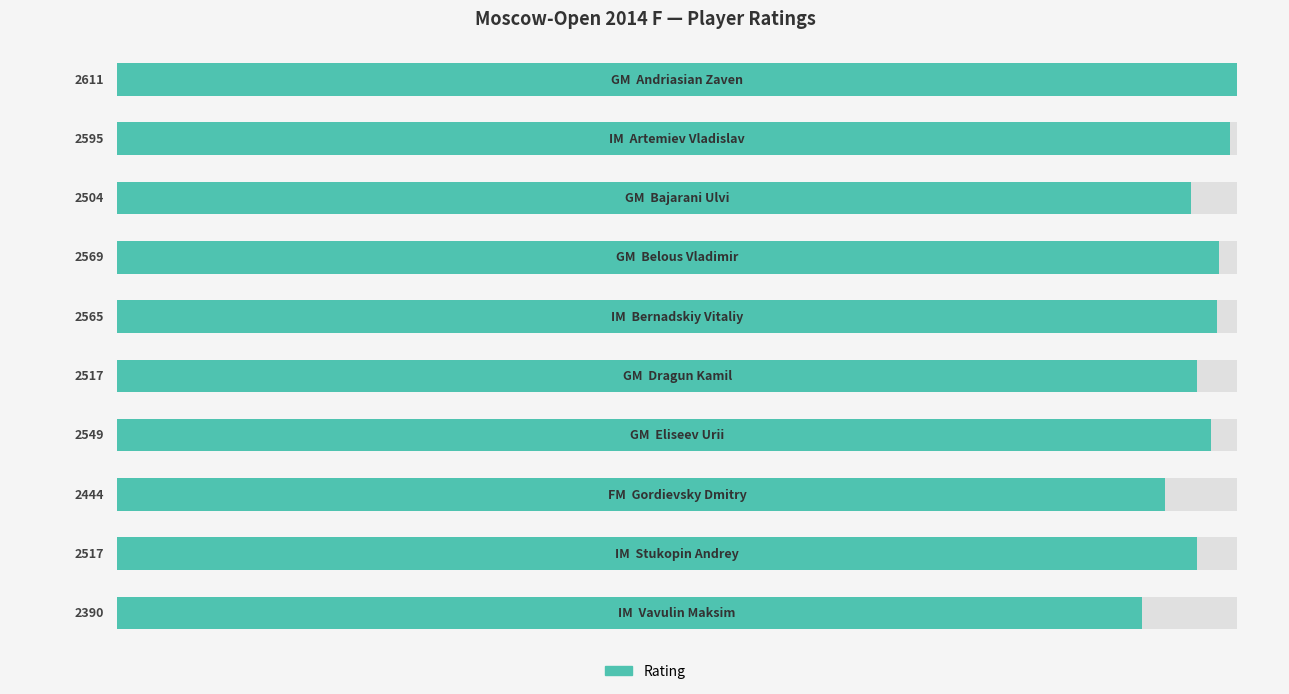

What is the greatest value displayed?

2611